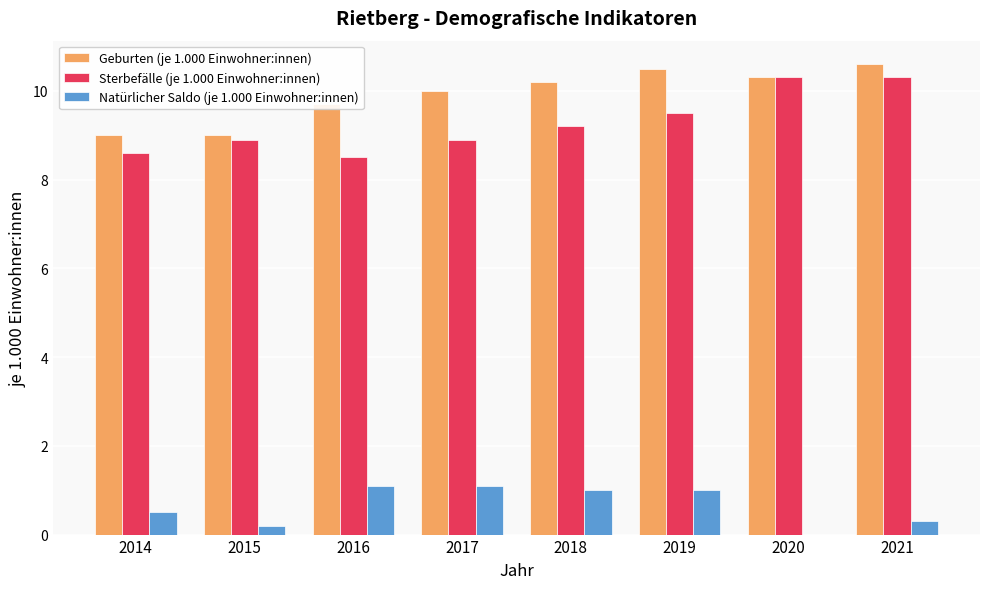

Which series changed the most between 2017 and 2020?

Sterbefälle (je 1.000 Einwohner:innen)